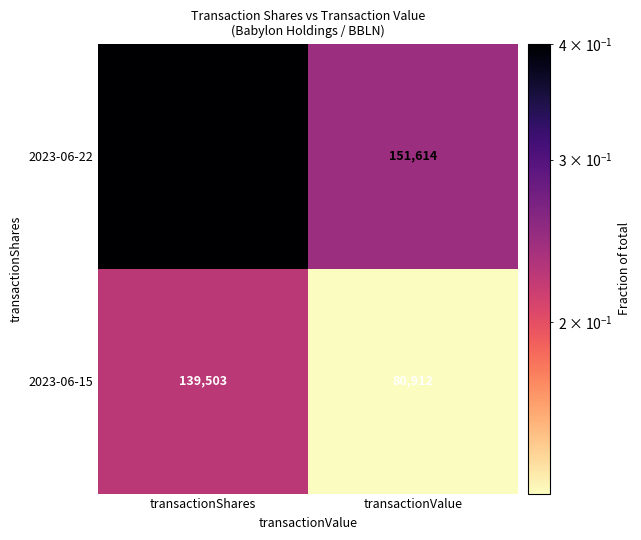

How many distinct data groups are displayed?

2